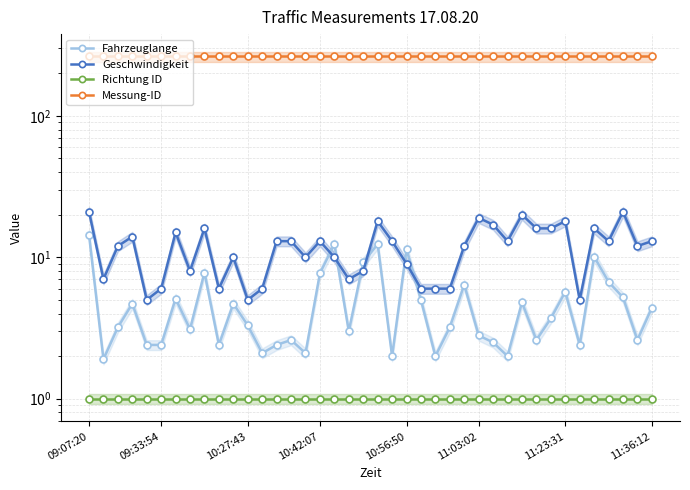

True or false: Fahrzeuglange has a value of 4.0 at 38.

False